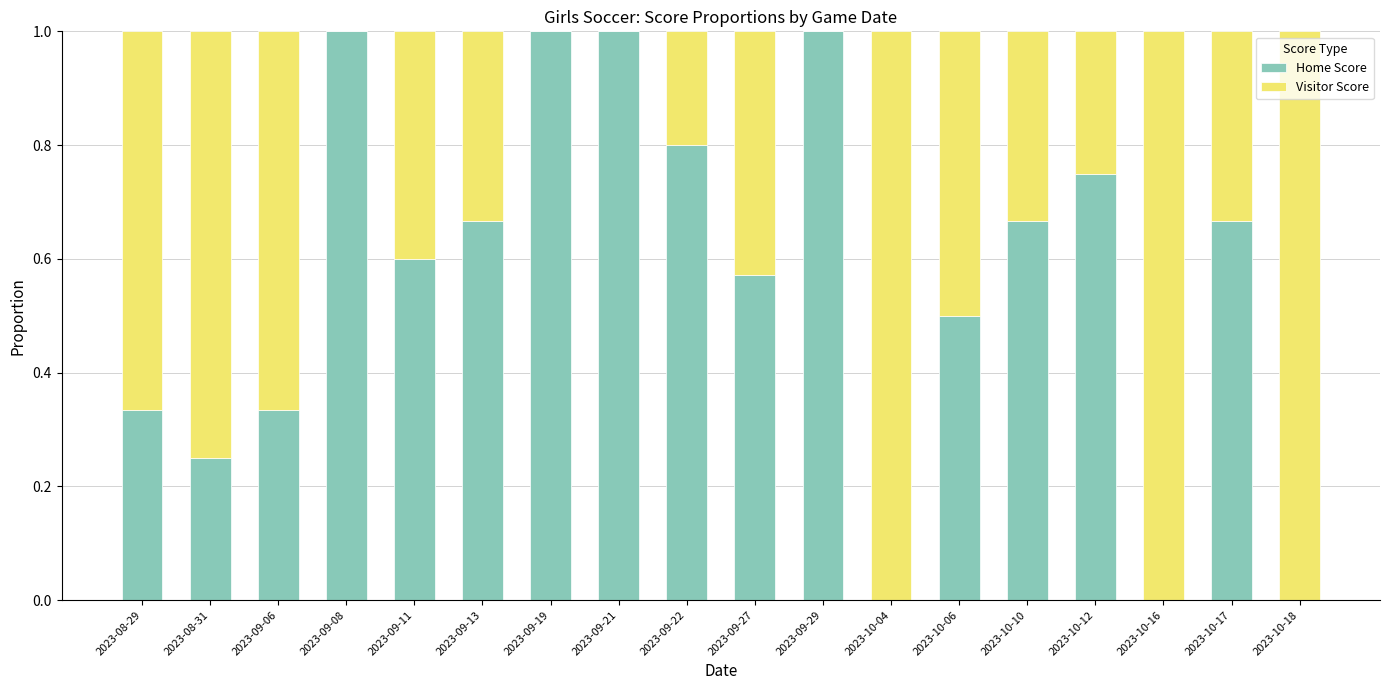

Is it true that Home Score equals 0.1 at 2023-09-06?

False